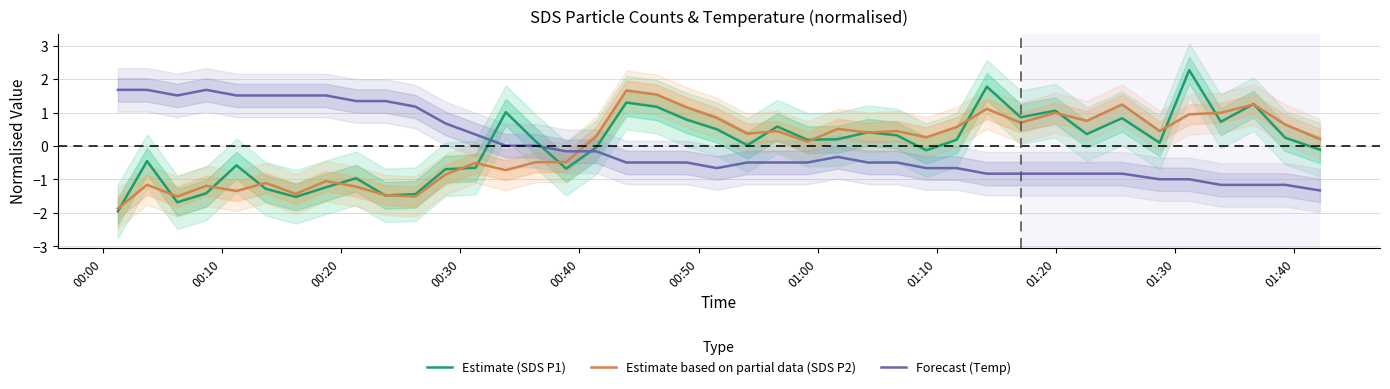

How many values in Estimate (SDS P1) are above zero?

23